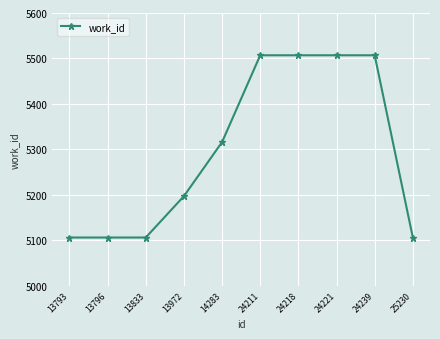

Is it true that the value at 13972 is 5197?

True